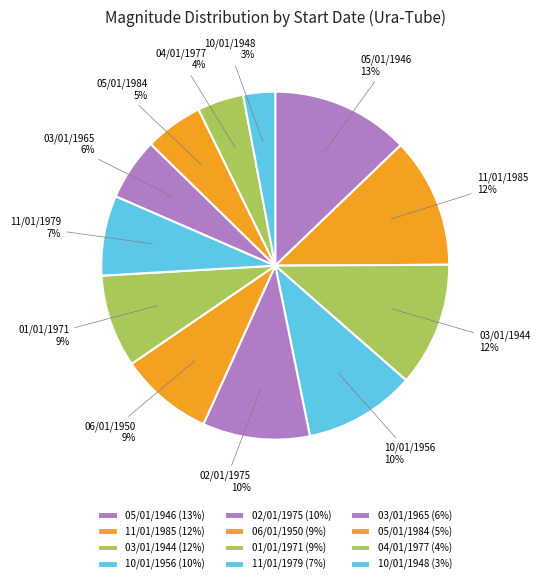

Between 10/01/1948 and 03/01/1965, which is larger?

03/01/1965